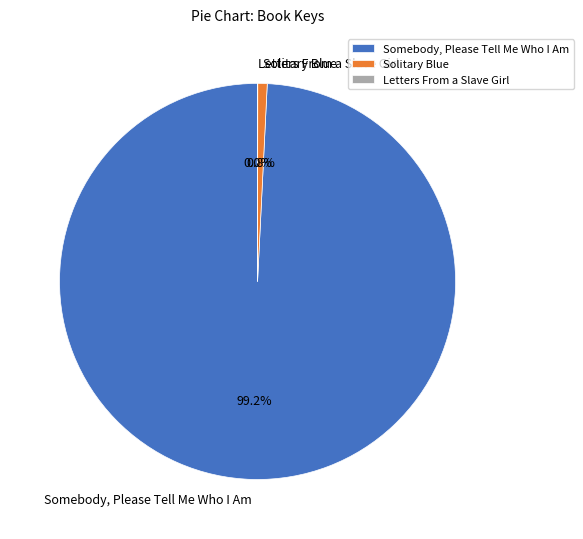

What percentage do Solitary Blue and Somebody, Please Tell Me Who I Am together represent?

100.0%